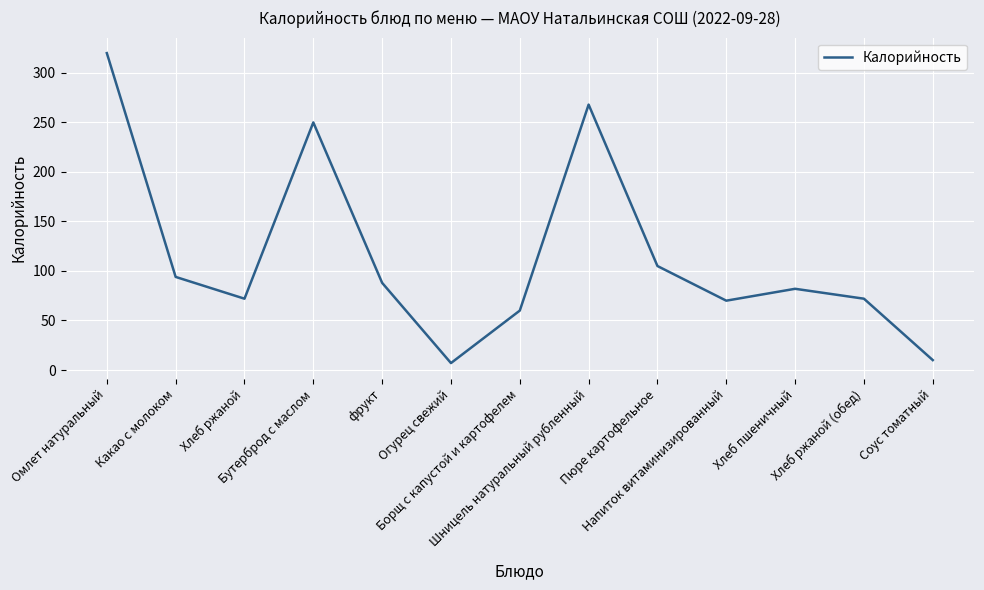

The value at Пюре картофельное is 25. True or false?

False